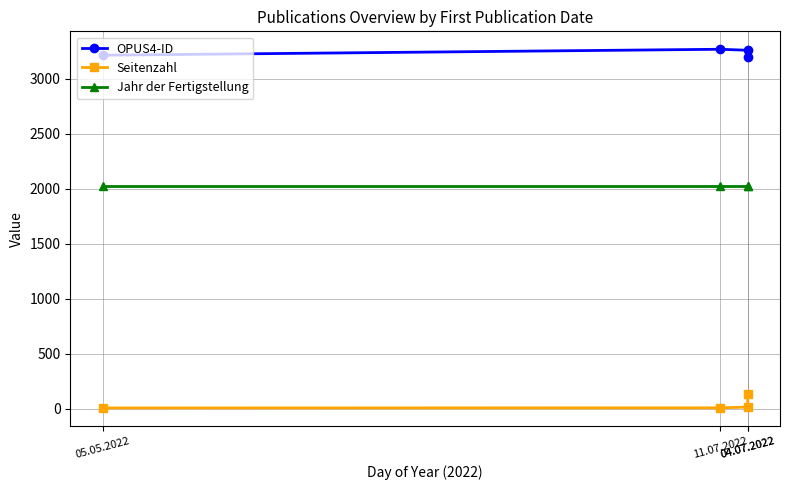

True or false: OPUS4-ID and Seitenzahl cross at least once.

False